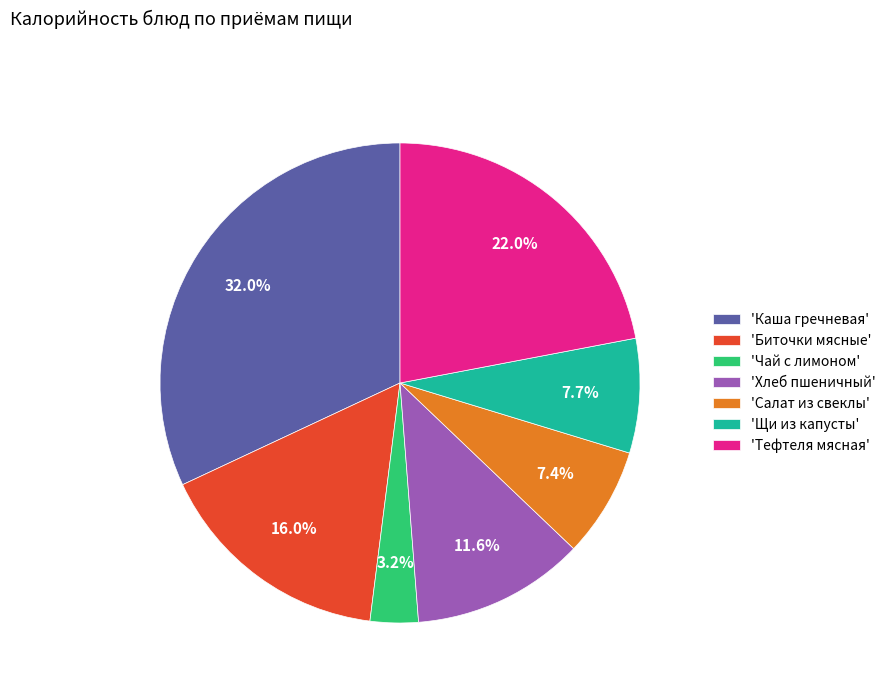

What is the largest slice in the pie chart?

'Каша гречневая'